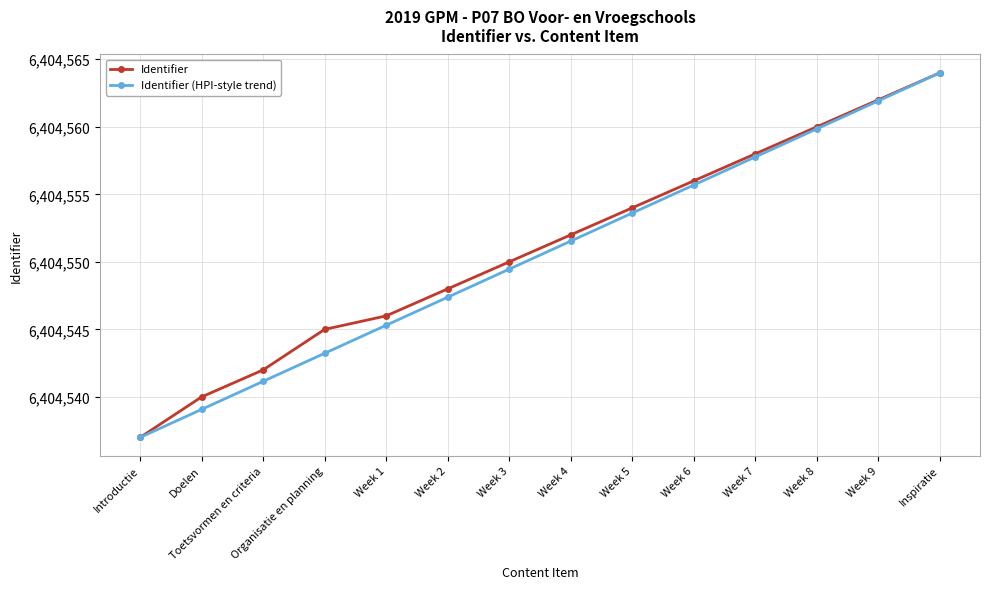

What position from the right is Week 4?

7